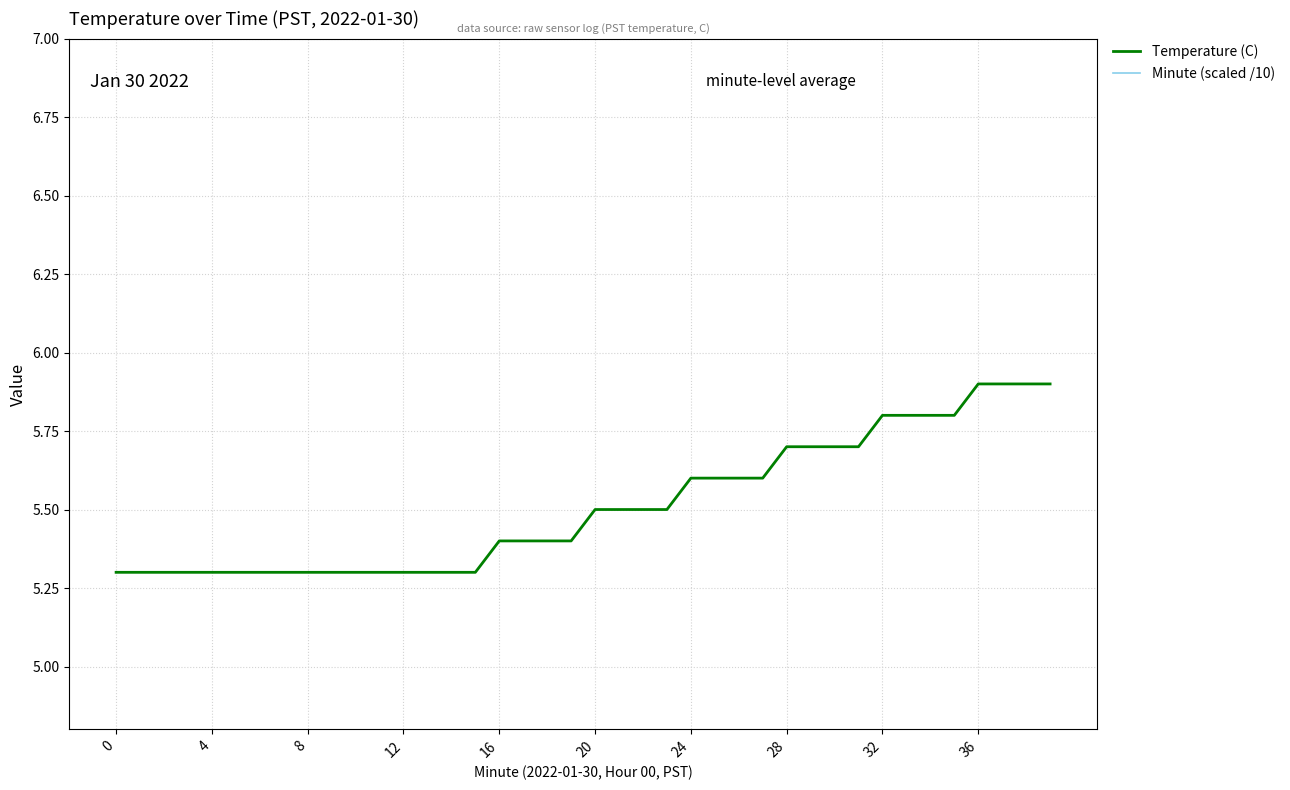

What is the difference between the highest and lowest values at 20?

4.8